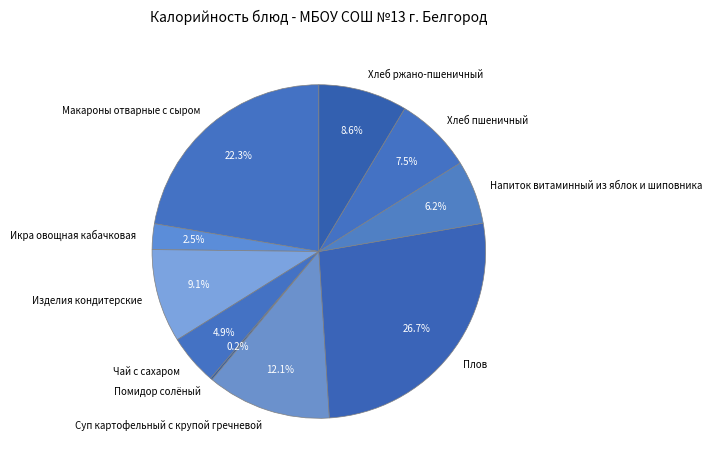

Is the sum of Икра овощная кабачковая and Хлеб ржано-пшеничный greater than half?

No